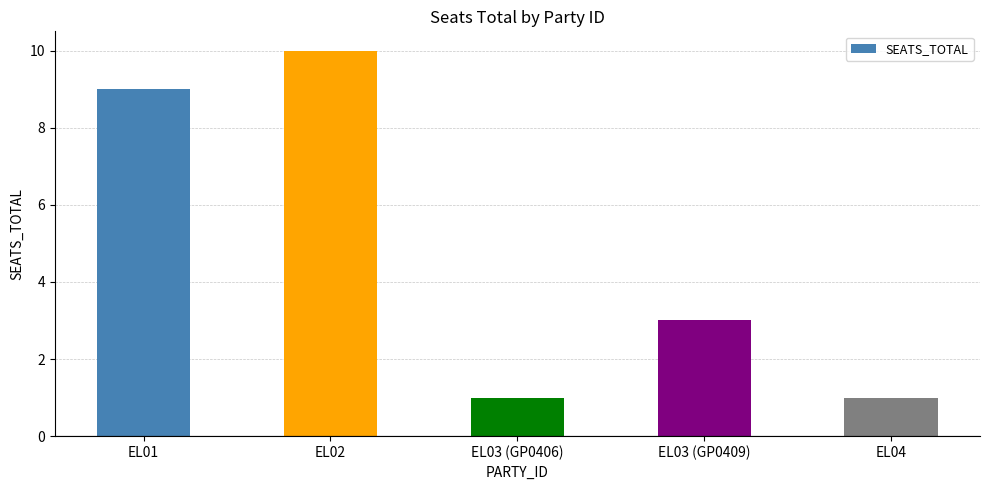

How many distinct data groups are displayed?

1